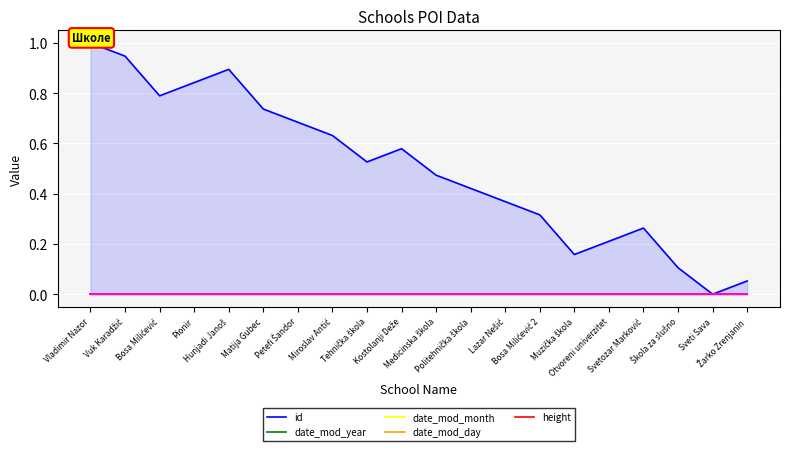

Which series has the largest total across all categories?

id